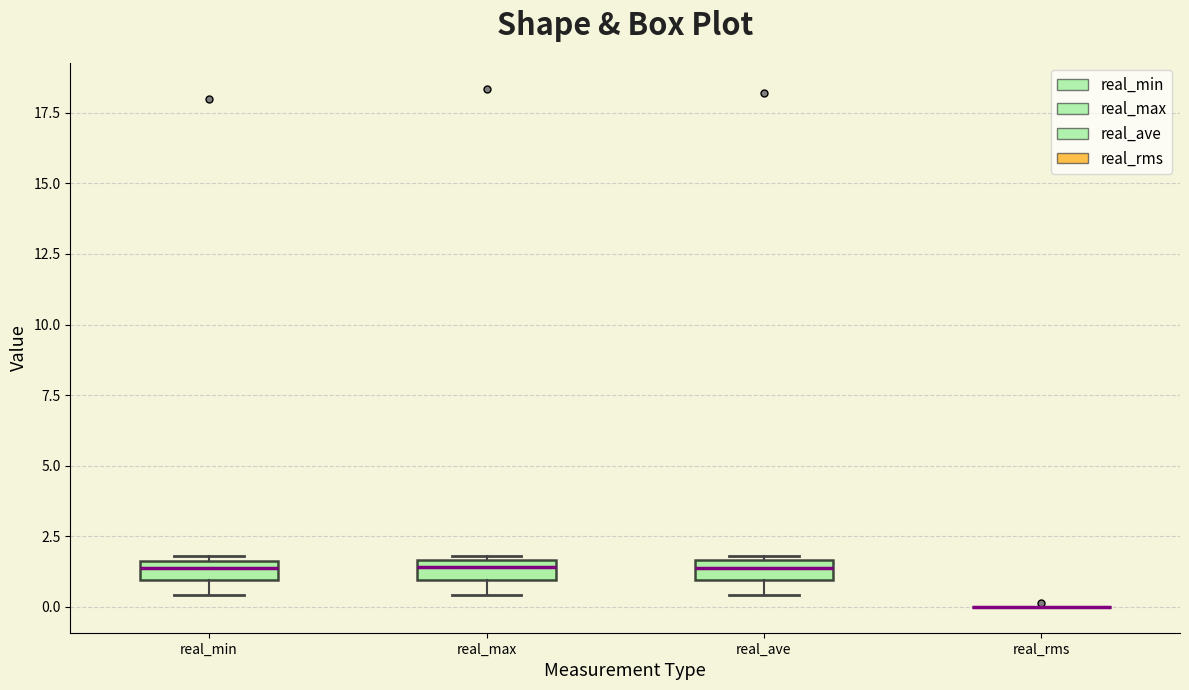

Where does the lower whisker of the box for real_min end on the y-axis? The values are not printed on the chart, so give them approximately, as read against the axis.

0.5